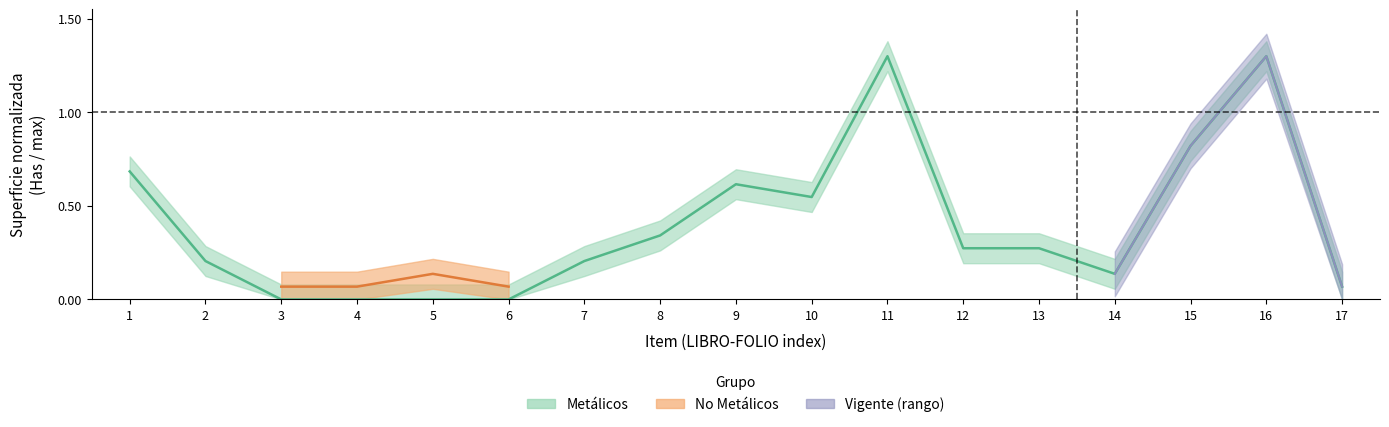

True or false: the data has more than 2 interior local peaks.

True